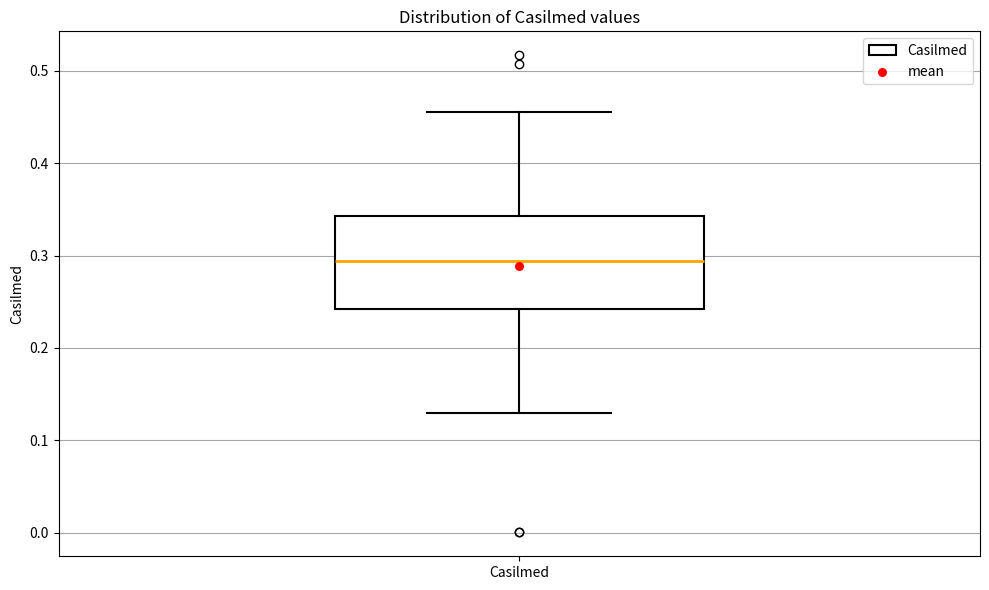

Read this box plot against the y-axis: the position of the median line, the range covered by the box, and the ends of both whiskers. The values are not printed on the chart, so give them approximately, as read against the axis.

median 0.29, box 0.24 to 0.34, whiskers 0.13 to 0.46